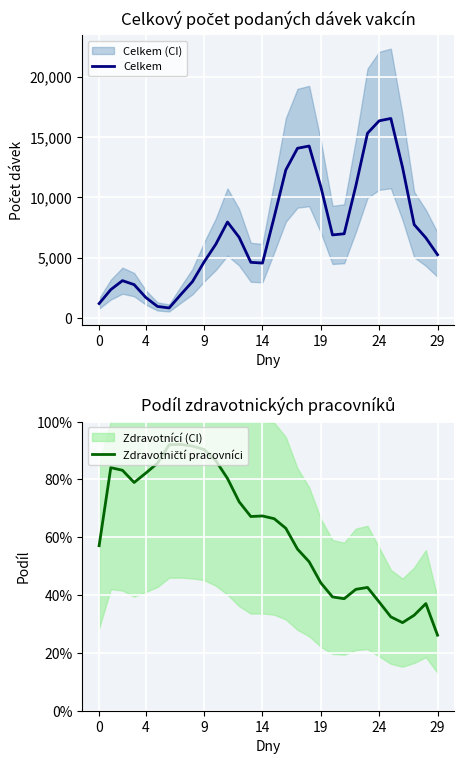

How many interior local valleys does the Zdravotničtí pracovníci series have?

4